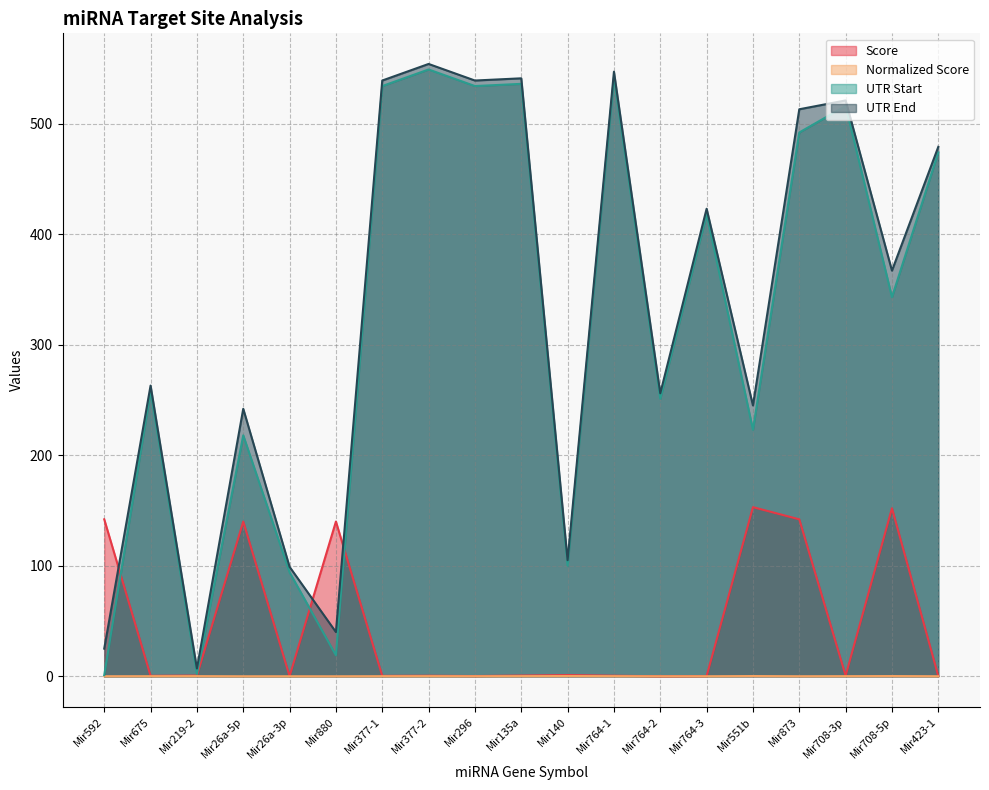

Is the value of UTR End at Mir26a-5p greater than the value of UTR Start at Mir377-1?

No